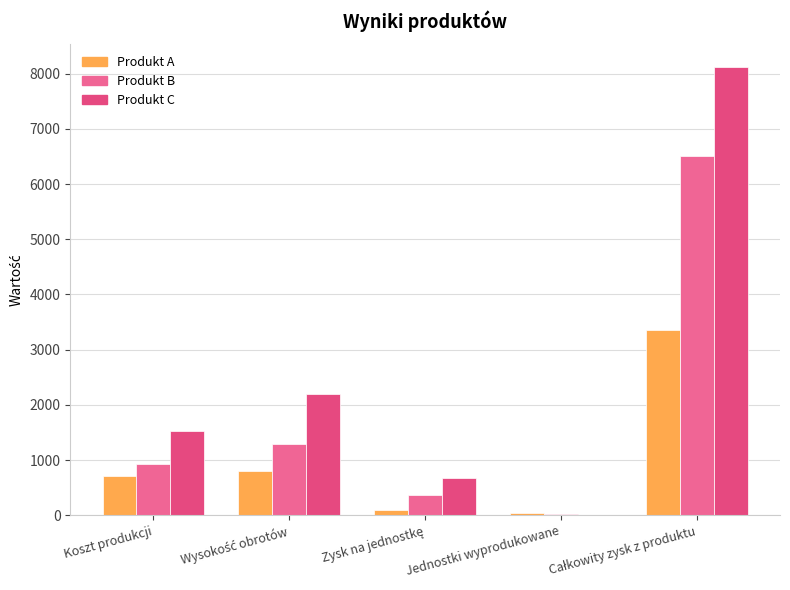

What is the maximum value for Produkt A?

3348